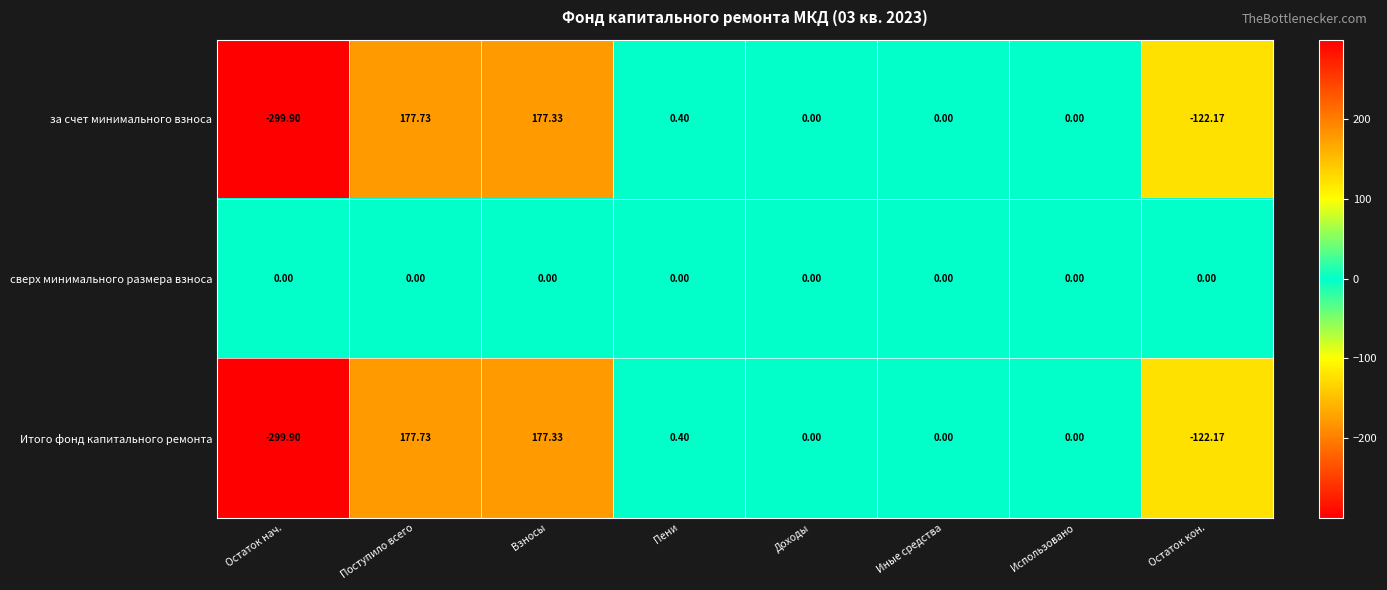

At which label does за счет минимального взноса reach its peak?

Поступило всего